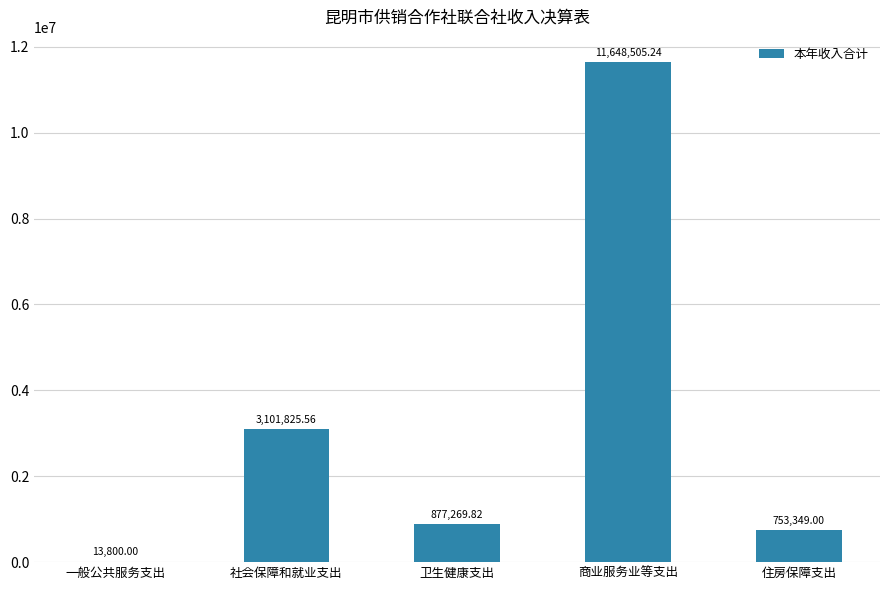

Are the bars grouped side by side (vs. stacked)?

No